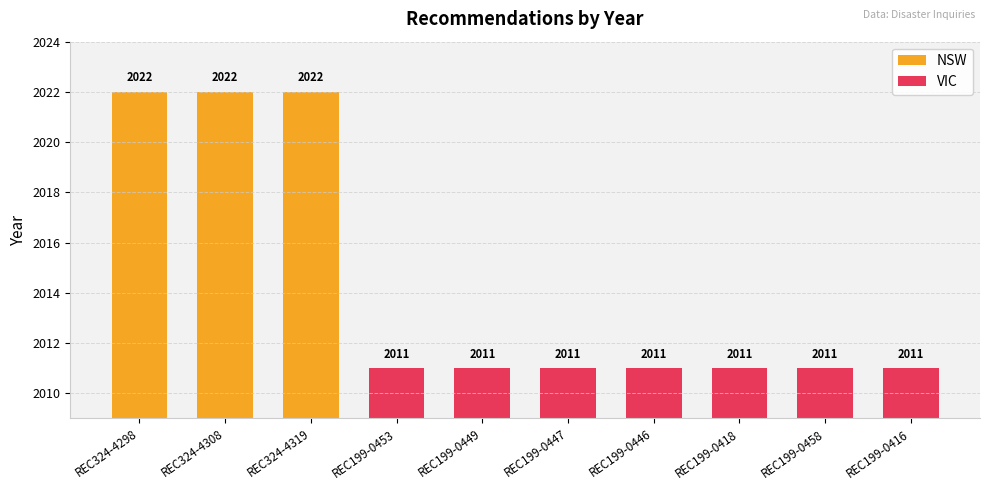

Reading left to right, what are all the values shown in this chart?

2022	2022	2022	2011	2011	2011	2011	2011	2011	2011